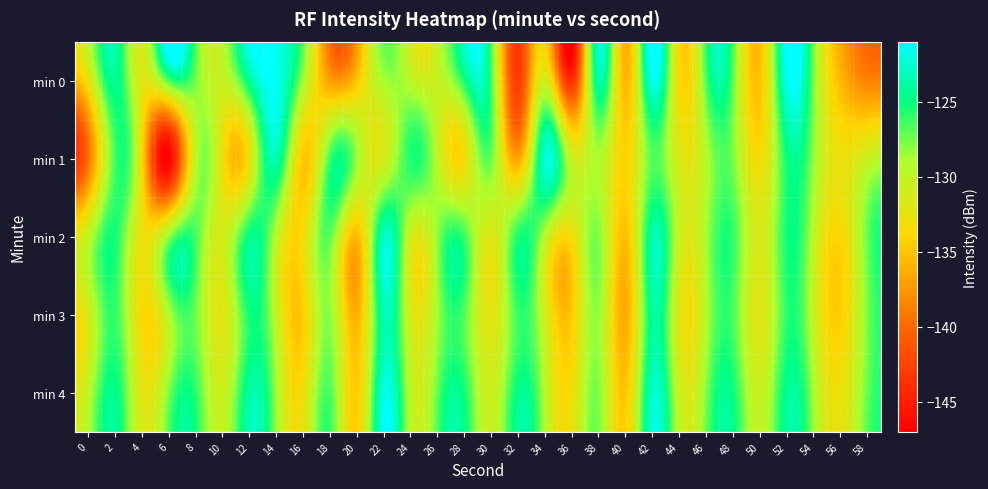

At which category does the chart reach its peak across all series?

14